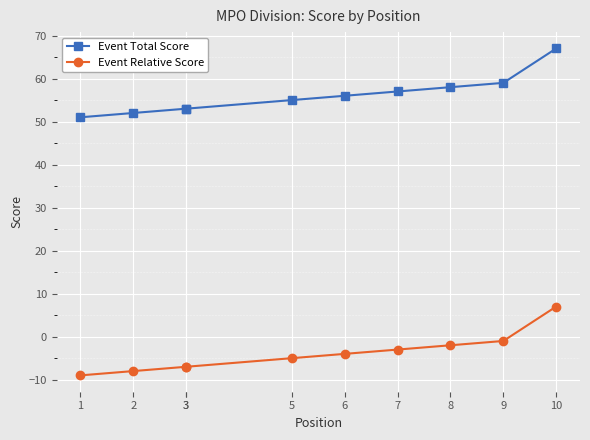

What is the maximum value for Event Total Score?

67